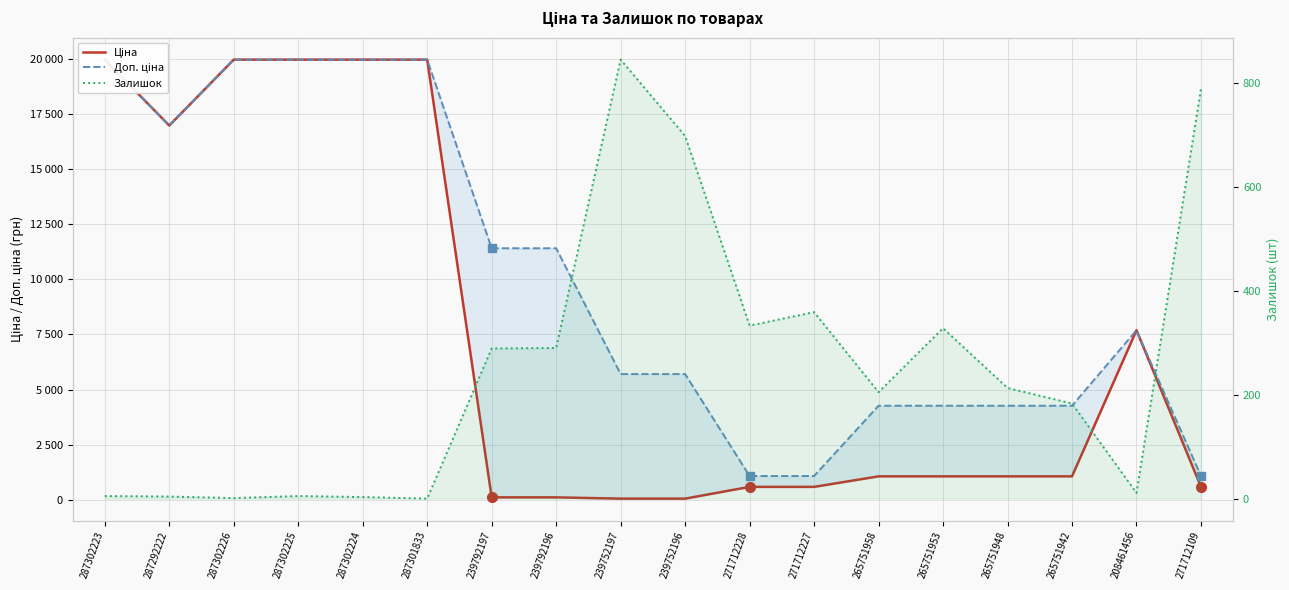

Reading right to left, what are all the values shown in this chart?

Ціна: 589.9	7693.1	1067.3	1067.3	1067.3	1067.3	589.9	589.9	57.0	57.0	114.1	114.1	19964.2	19964.2	19964.2	19964.2	16976.3	19964.2
Доп. ціна: 1081.7	7693.1	4269.4	4269.4	4269.4	4269.4	1081.7	1081.7	5705.0	5705.0	11410.0	11410.0	19964.2	19964.2	19964.2	19964.2	16976.3	19964.2
Залишок: 789.0	11.0	183.0	213.0	328.0	205.0	359.0	333.0	698.0	845.0	290.0	289.0	0.0	3.0	5.0	1.0	4.0	5.0